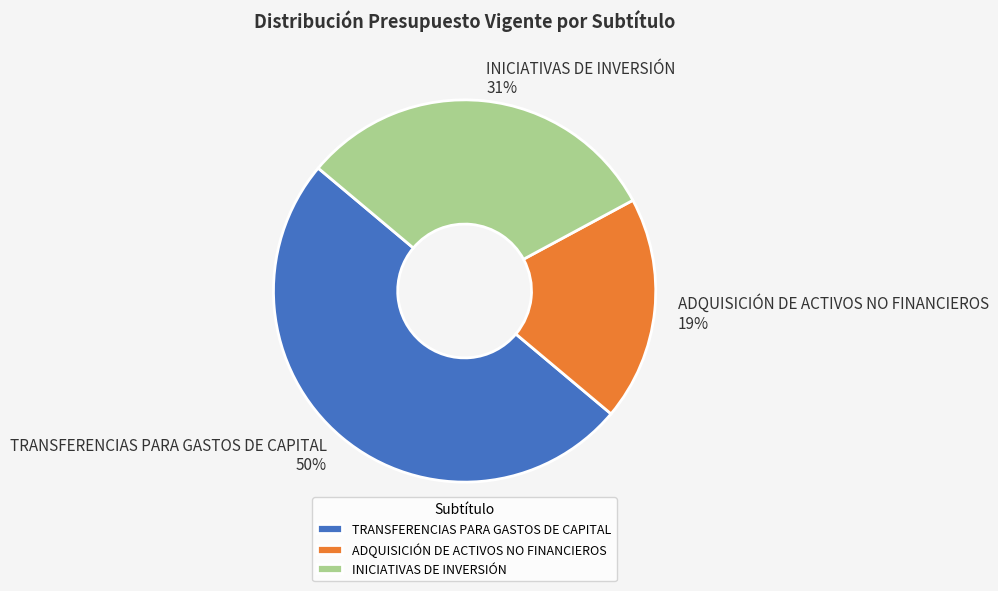

How many slices are in this pie chart?

3